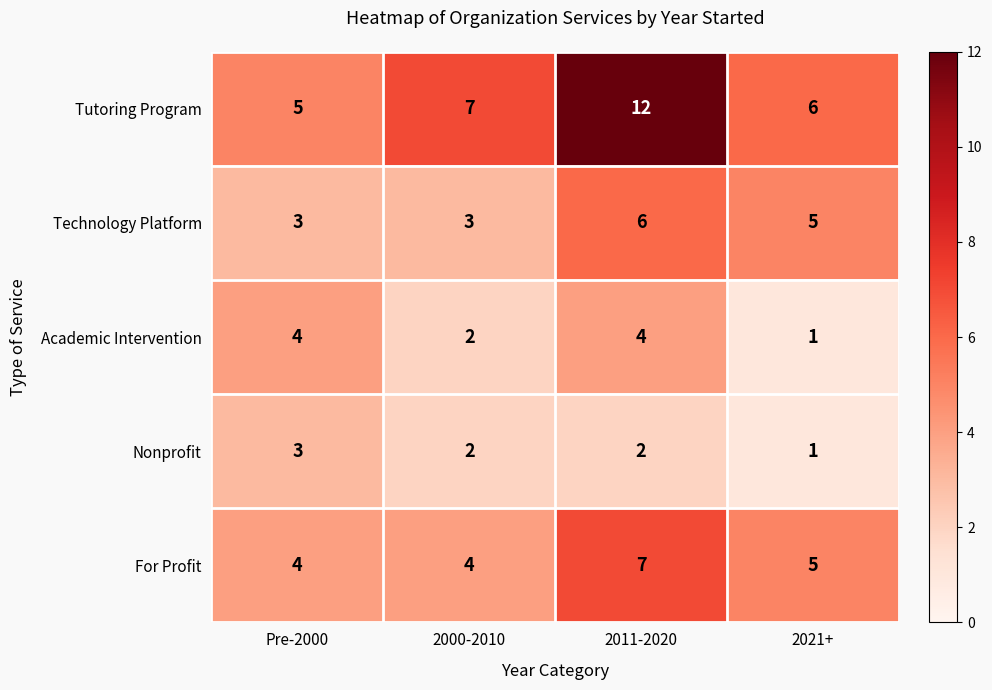

Reading left to right, what are all the values shown in this chart?

Tutoring Program: 5	7	12	6
Technology Platform: 3	3	6	5
Academic Intervention: 4	2	4	1
Nonprofit: 3	2	2	1
For Profit: 4	4	7	5